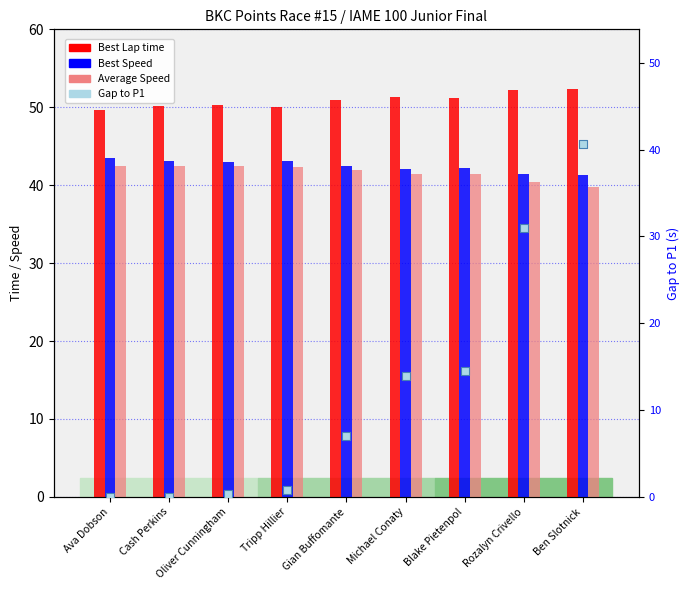

At how many categories does at least one series exceed 18?

9